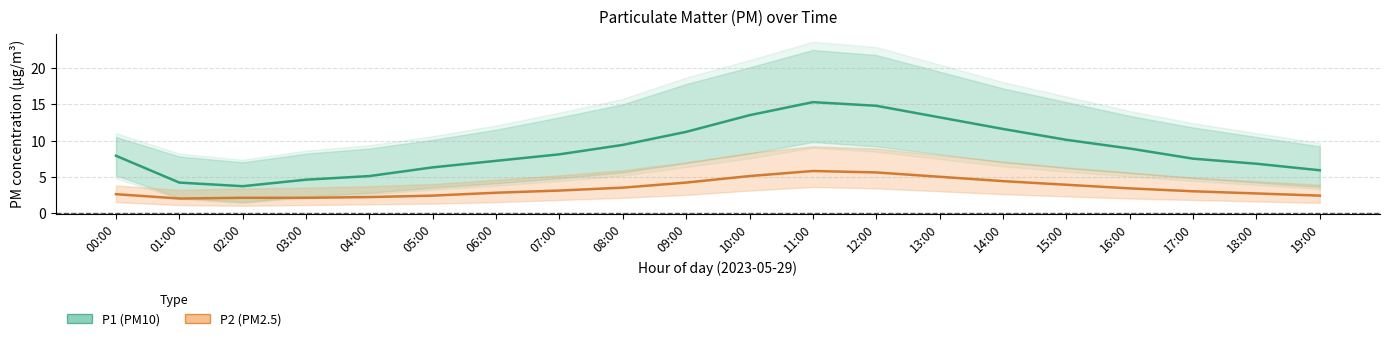

What is the difference between the second highest and minimum values in the P2 (PM2.5) series?

3.6